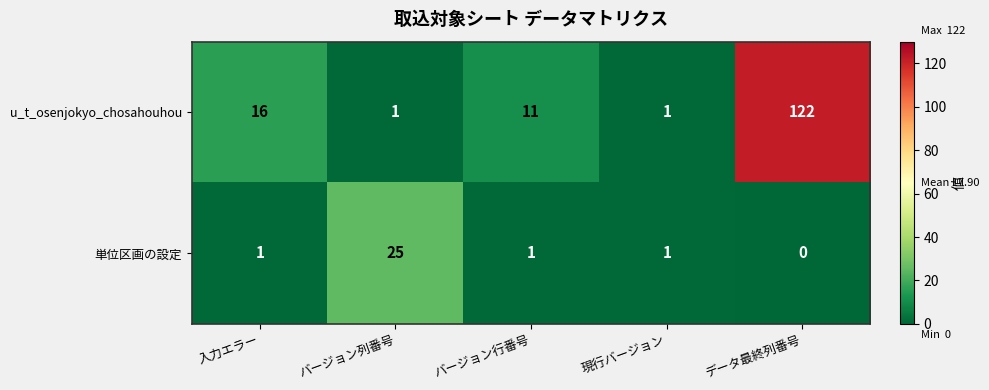

Which series has the widest spread of values?

u_t_osenjokyo_chosahouhou